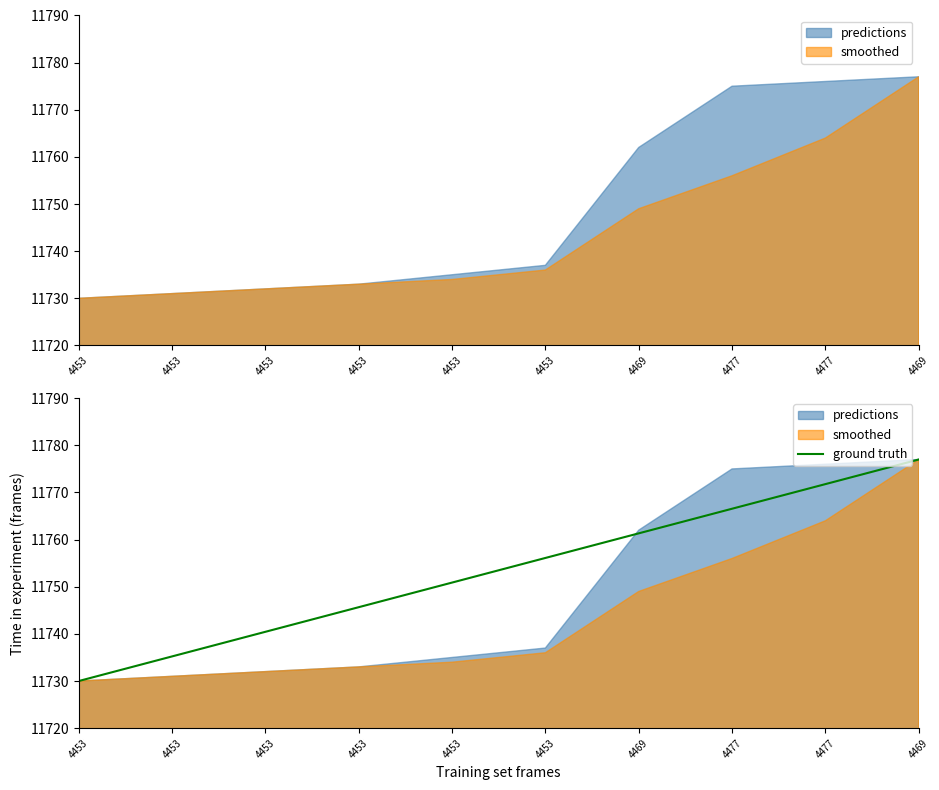

What is the sum of all values?

117535.0